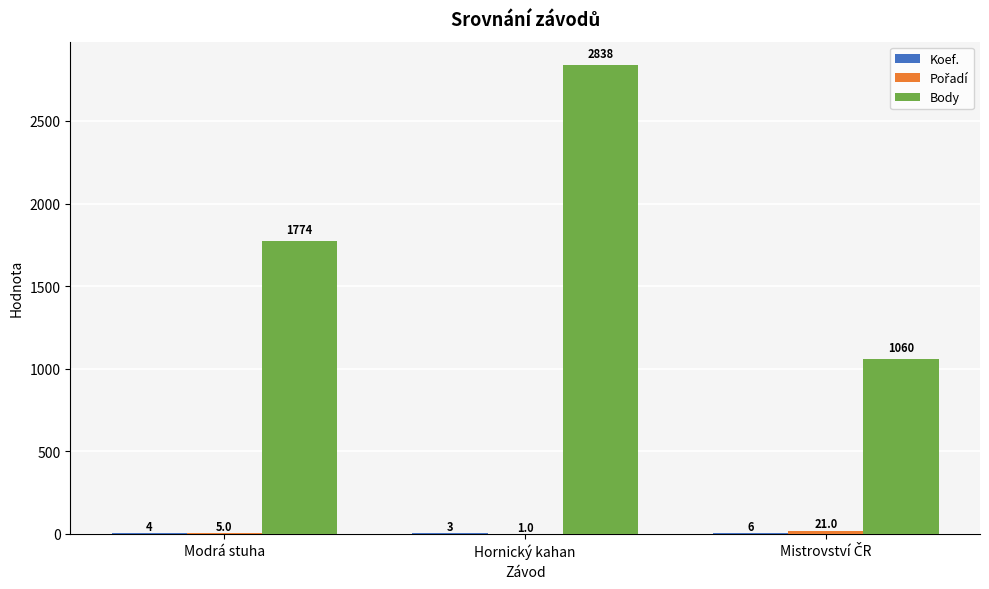

At which label does Body reach its peak?

Hornický kahan